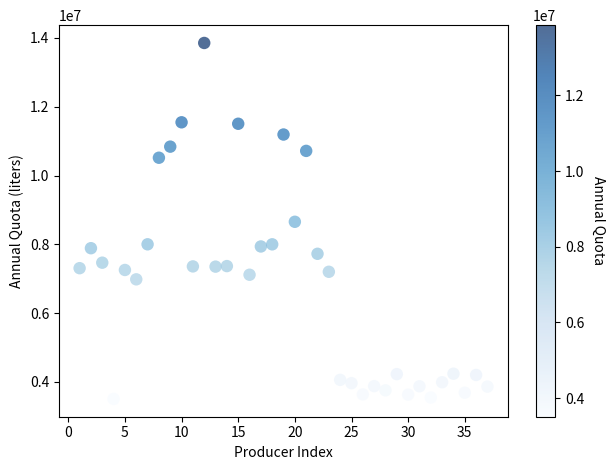

What is the range of X values (max minus min)?

36